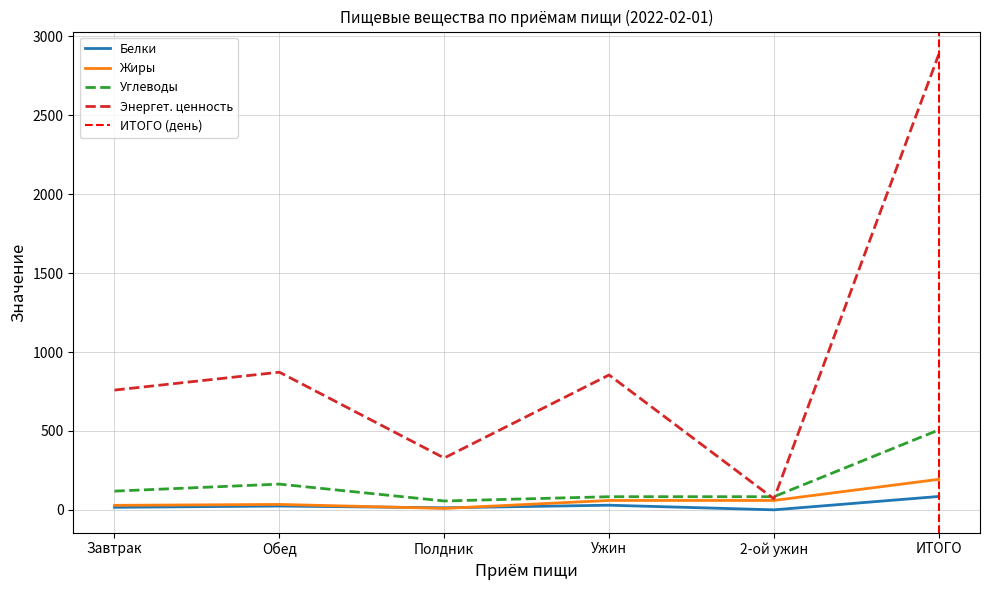

In Энергет. ценность, how many points are higher than both neighbors (excluding endpoints)?

2